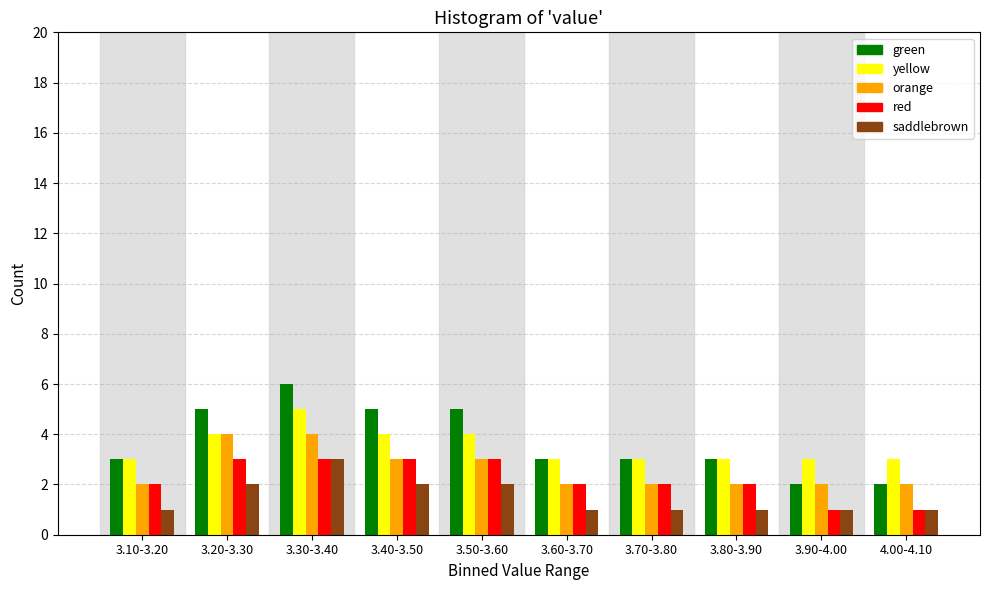

Which series has the largest range (max minus min)?

green